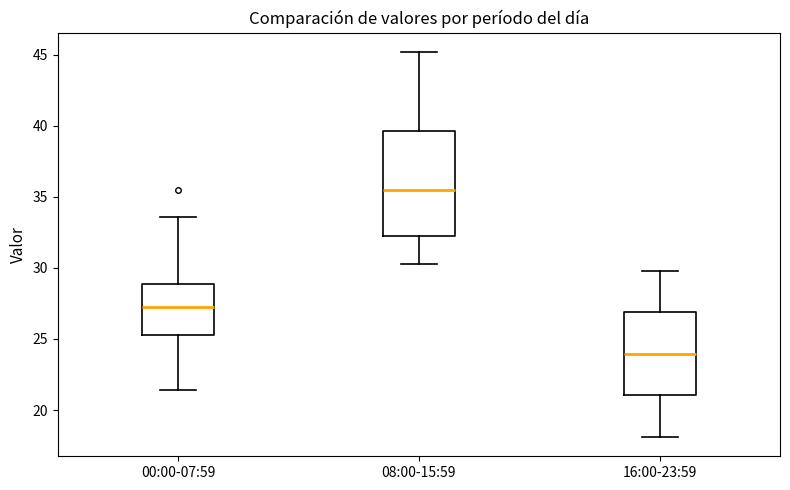

Reading left to right, read every box against the y-axis: the position of its median line, the range the box covers, and the ends of its whiskers. The values are not printed on the chart, so give them approximately, as read against the axis.

00:00-07:59: median 27.5, box 25.5 to 29.0, whiskers 21.5 to 33.5
08:00-15:59: median 35.5, box 32.5 to 39.5, whiskers 30.5 to 45.0
16:00-23:59: median 24.0, box 21.0 to 27.0, whiskers 18.0 to 30.0